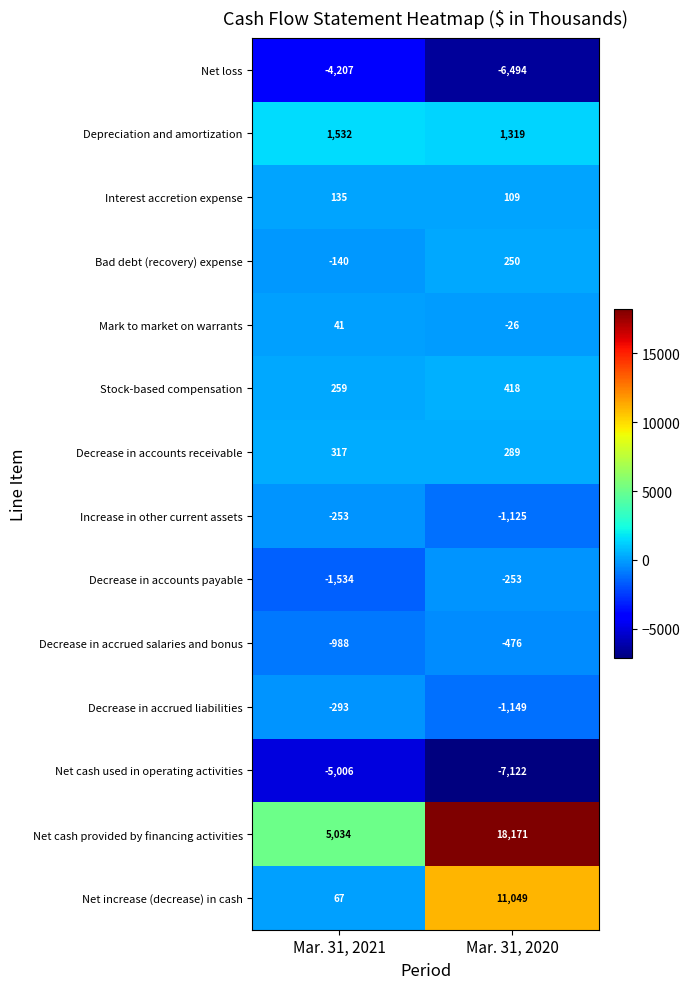

Reading left to right, transcribe all the data shown in this chart.

Net loss: -4207	-6494
Depreciation and amortization: 1532	1319
Interest accretion expense: 135	109
Bad debt (recovery) expense: -140	250
Mark to market on warrants: 41	-26
Stock-based compensation: 259	418
Decrease in accounts receivable: 317	289
Increase in other current assets: -253	-1125
Decrease in accounts payable: -1534	-253
Decrease in accrued salaries and bonus: -988	-476
Decrease in accrued liabilities: -293	-1149
Net cash used in operating activities: -5006	-7122
Net cash provided by financing activities: 5034	18171
Net increase (decrease) in cash: 67	11049